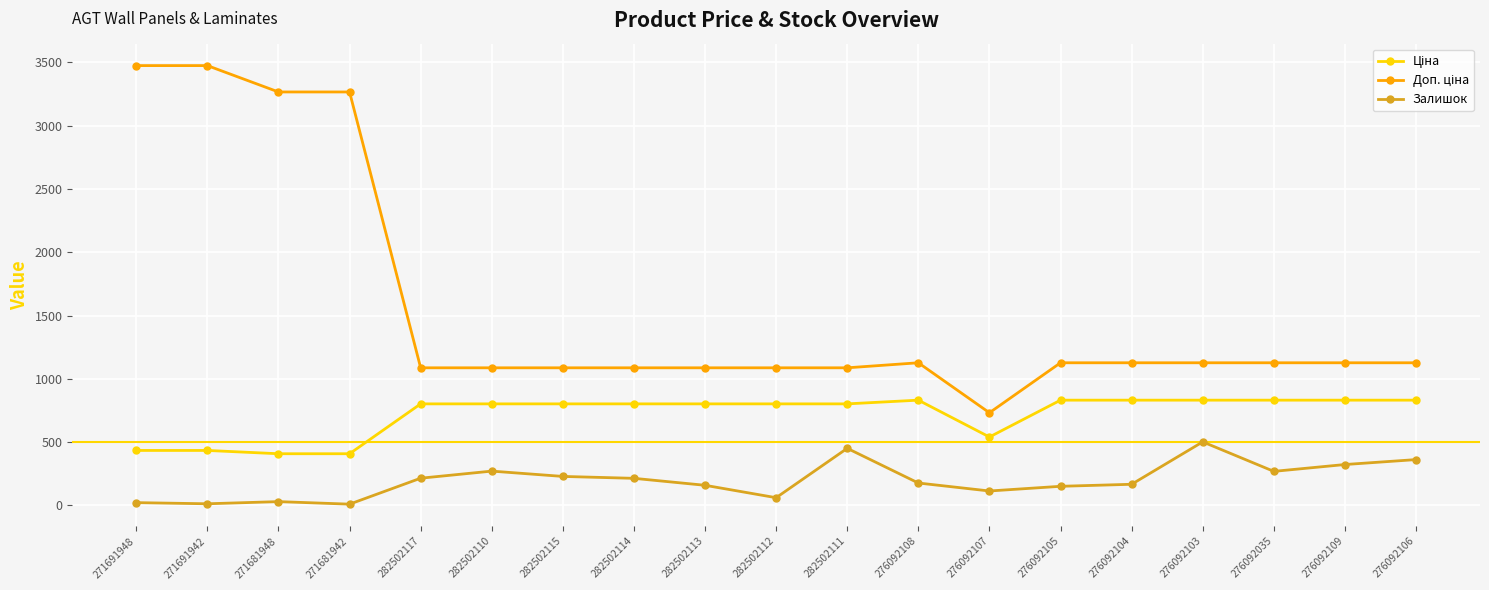

What is the difference between the maximum and second lowest values in the Залишок series?

489.0